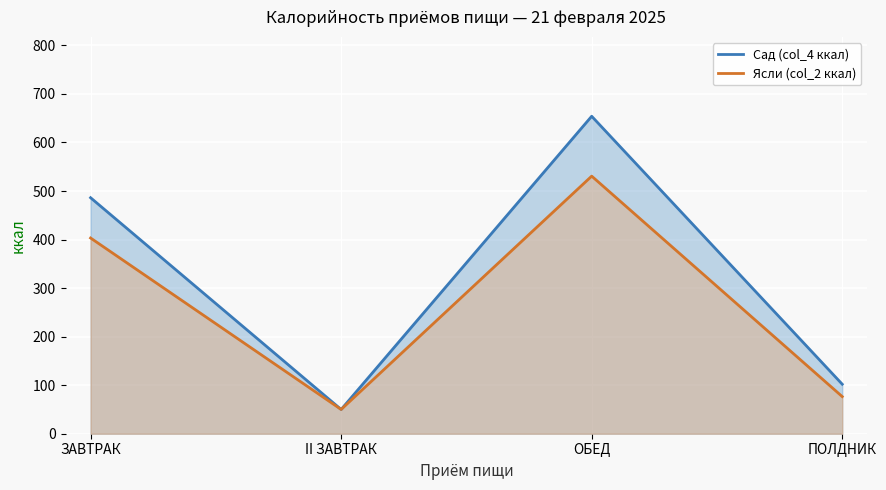

Reading left to right, transcribe all the data shown in this chart.

Сад (col_4 ккал): ЗАВТРАК=486.2	II ЗАВТРАК=50.0	ОБЕД=654.0	ПОЛДНИК=102.0
Ясли (col_2 ккал): ЗАВТРАК=403.2	II ЗАВТРАК=50.0	ОБЕД=530.7	ПОЛДНИК=76.5